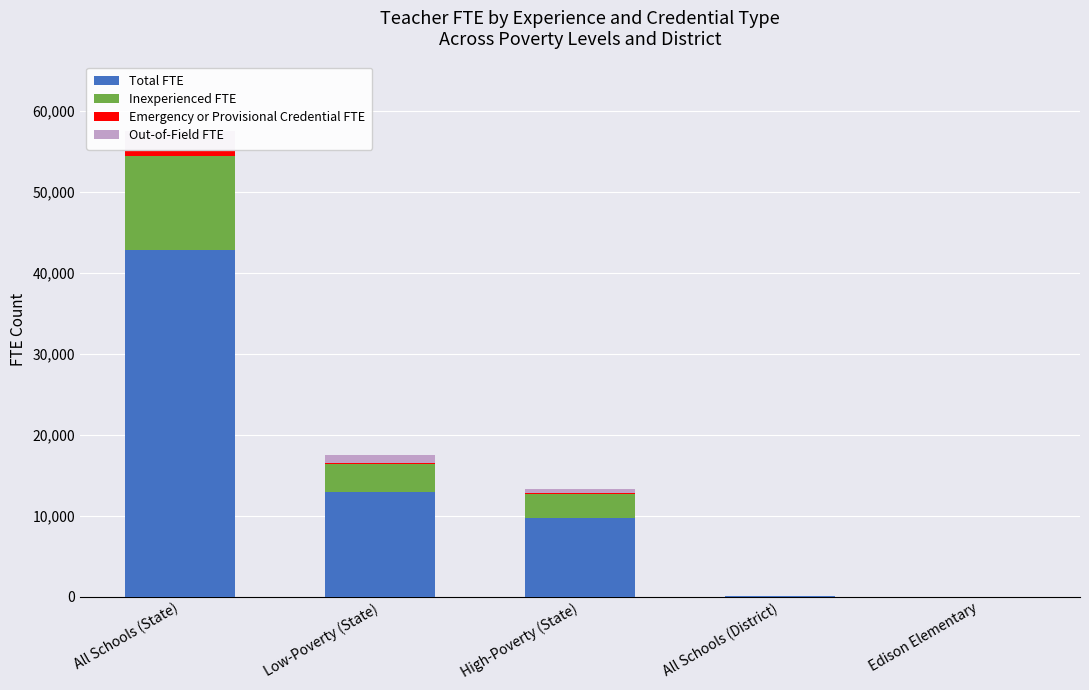

What are all the series names shown in the legend?

Total FTE, Inexperienced FTE, Emergency or Provisional Credential FTE, Out-of-Field FTE